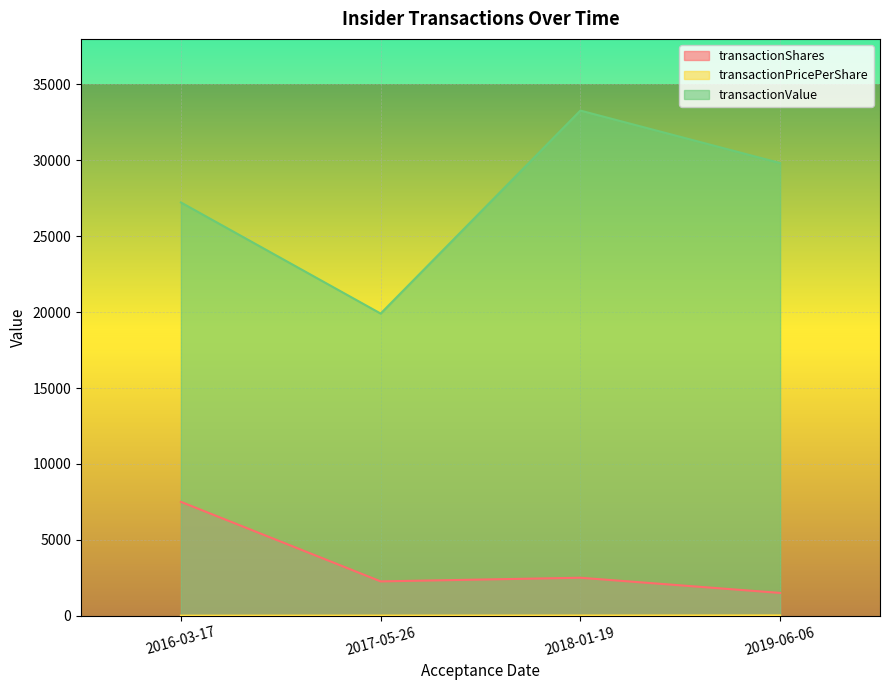

Does the chart display data point markers on the line(s)?

No